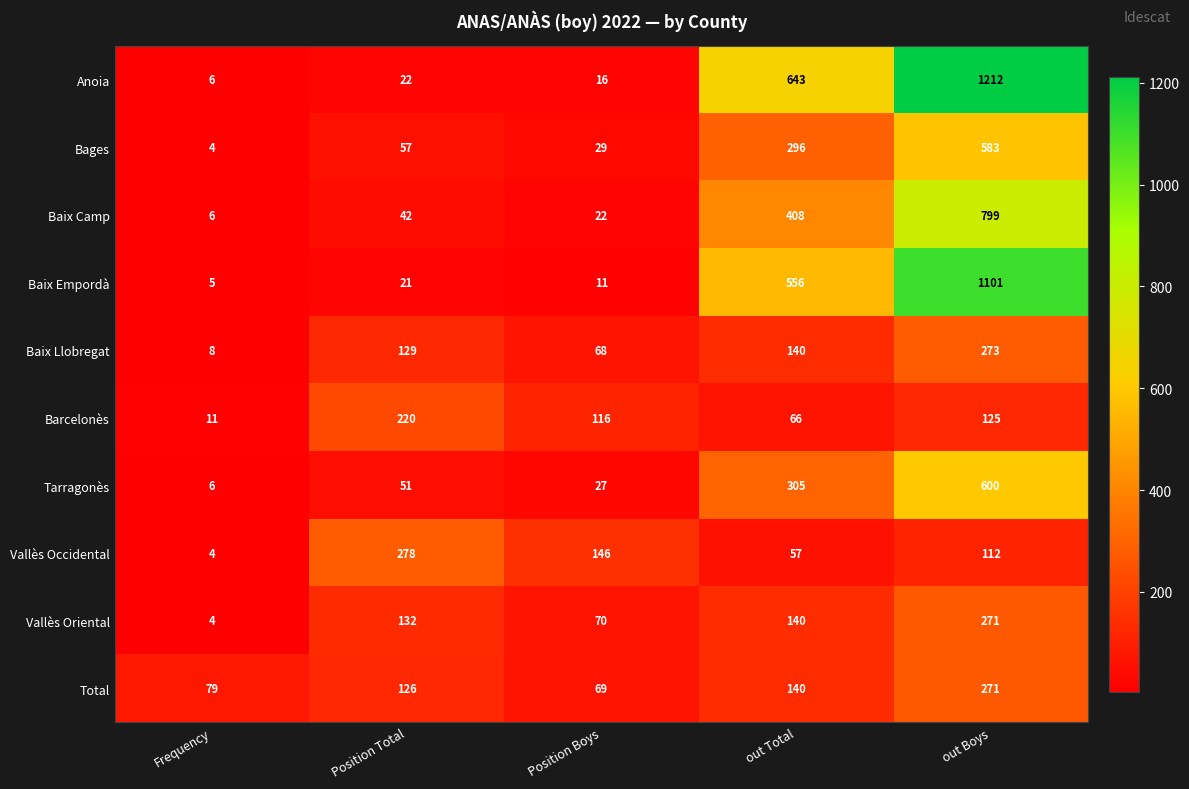

What is the total value across all series at out Boys?

5347